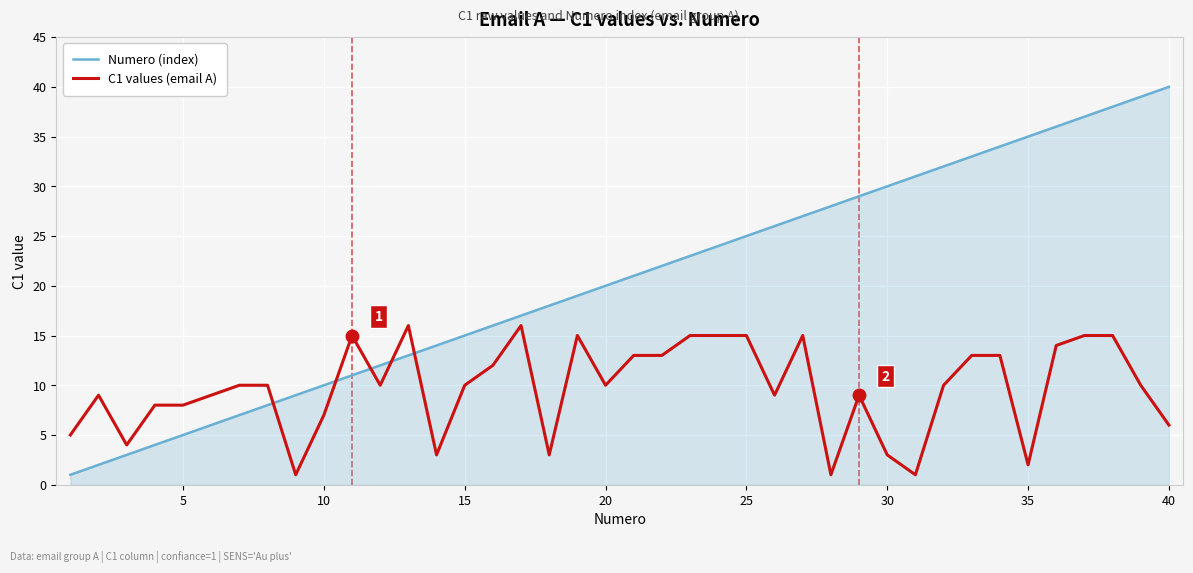

Which series has the largest range (max minus min)?

Numero (index)